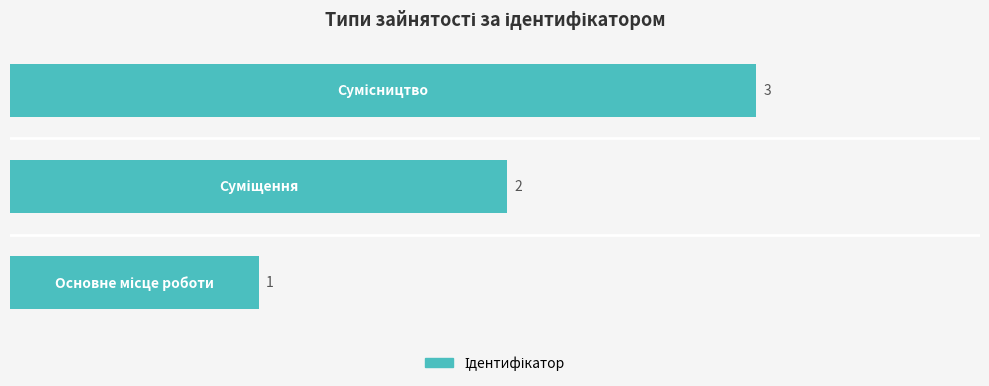

How many values are between 1 and 3?

3